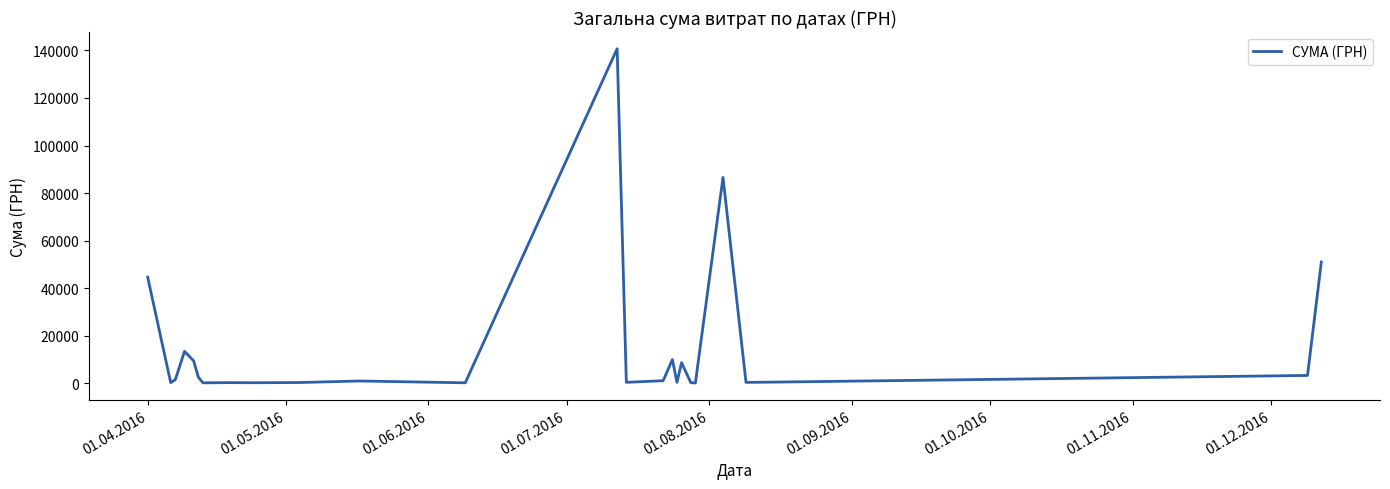

What is the maximum value shown in the chart?

140706.2